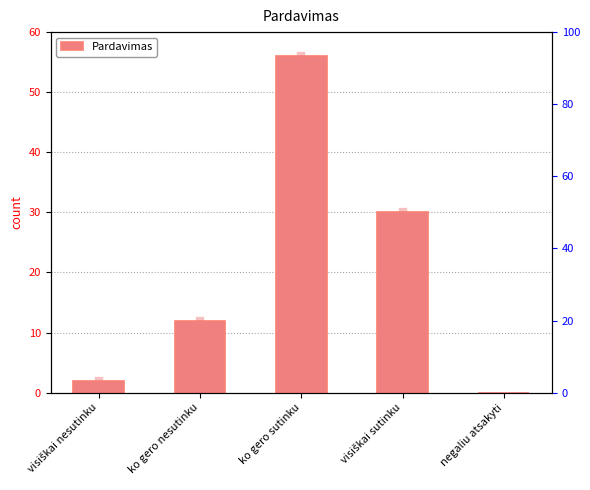

What position from the left is ko gero sutinku?

3